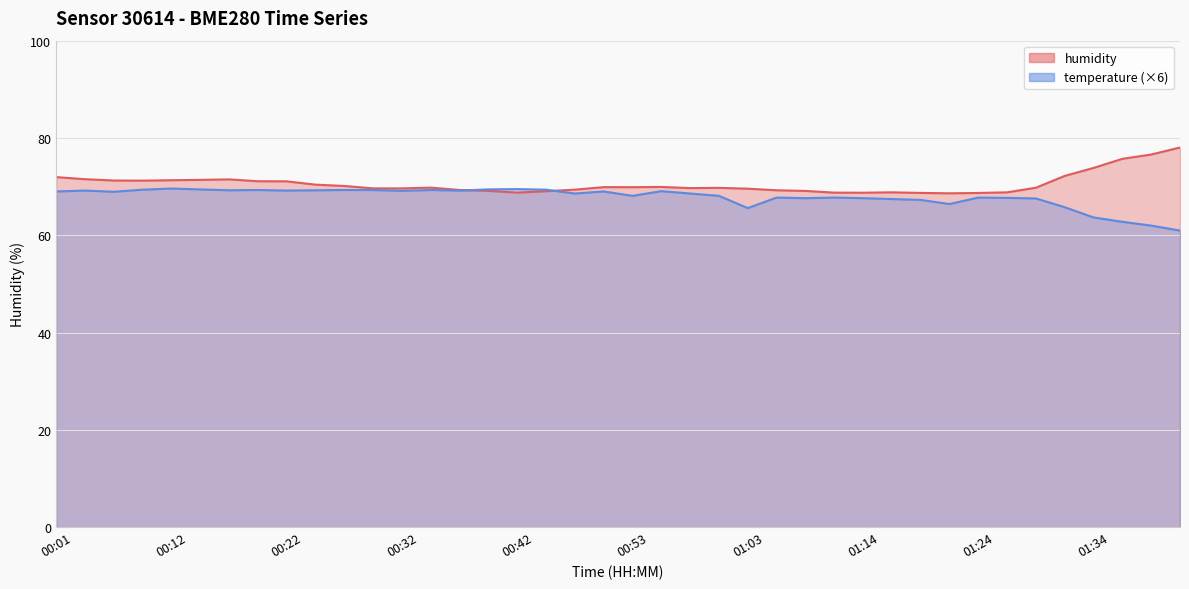

How many times do humidity and temperature cross each other?

2